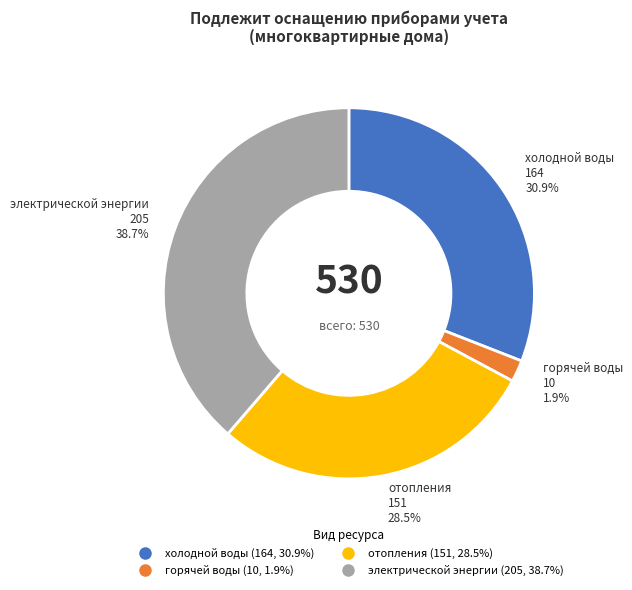

To the nearest percent, what percentage of the pie is горячей воды?

2%